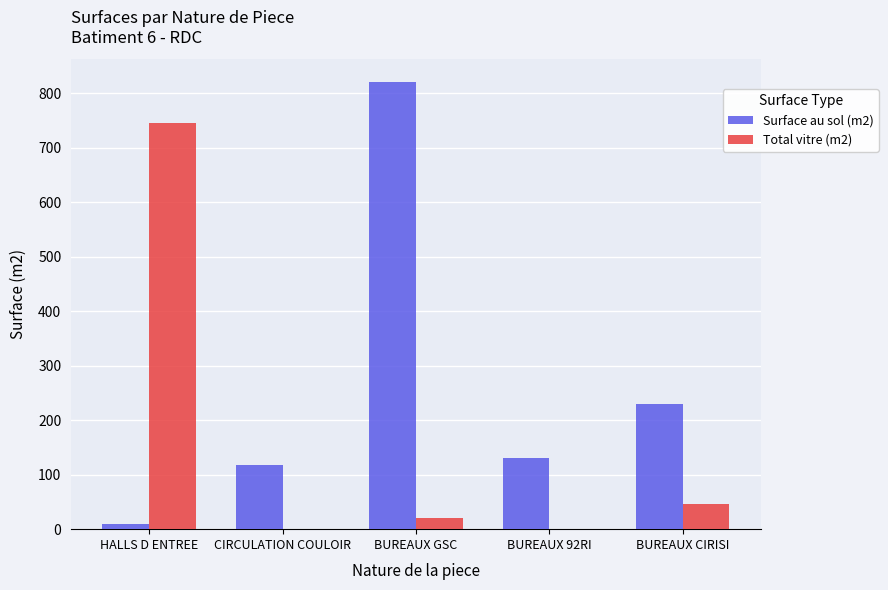

Which series has the largest total across all categories?

Surface au sol (m2)